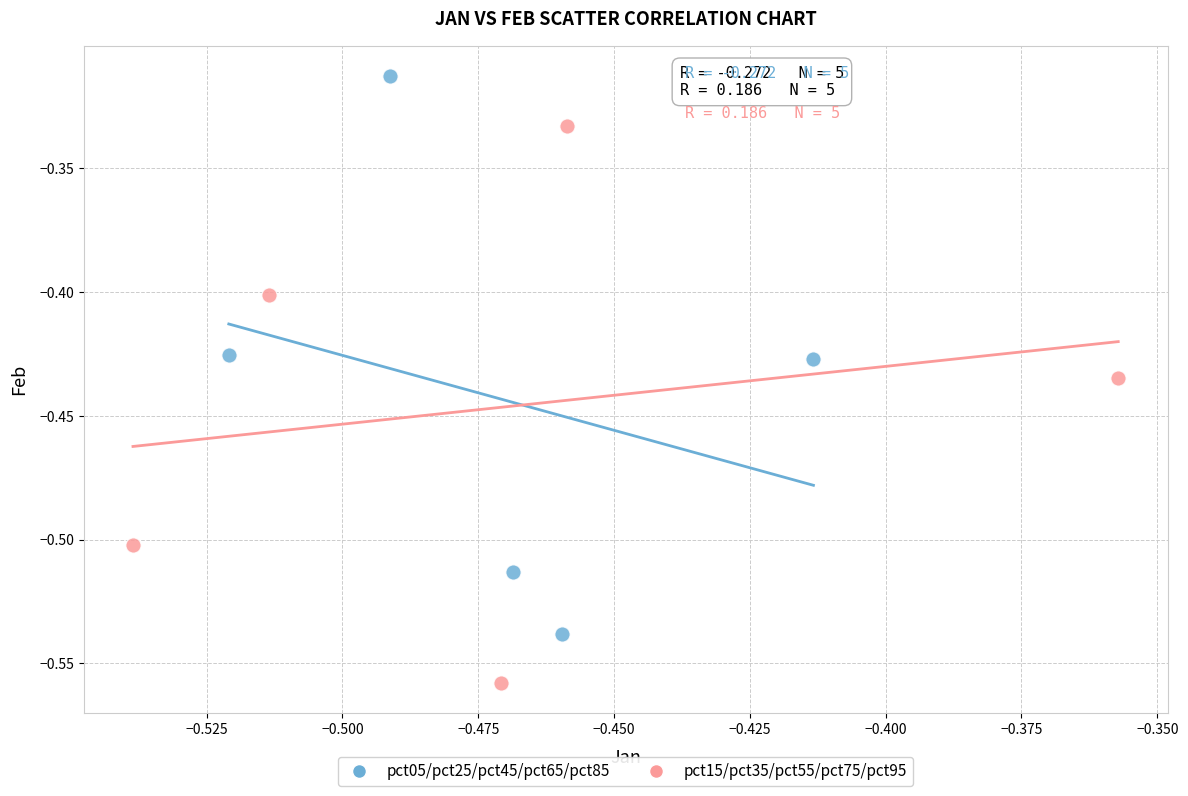

Which series contains the lowest Y value?

pct15/pct35/pct55/pct75/pct95